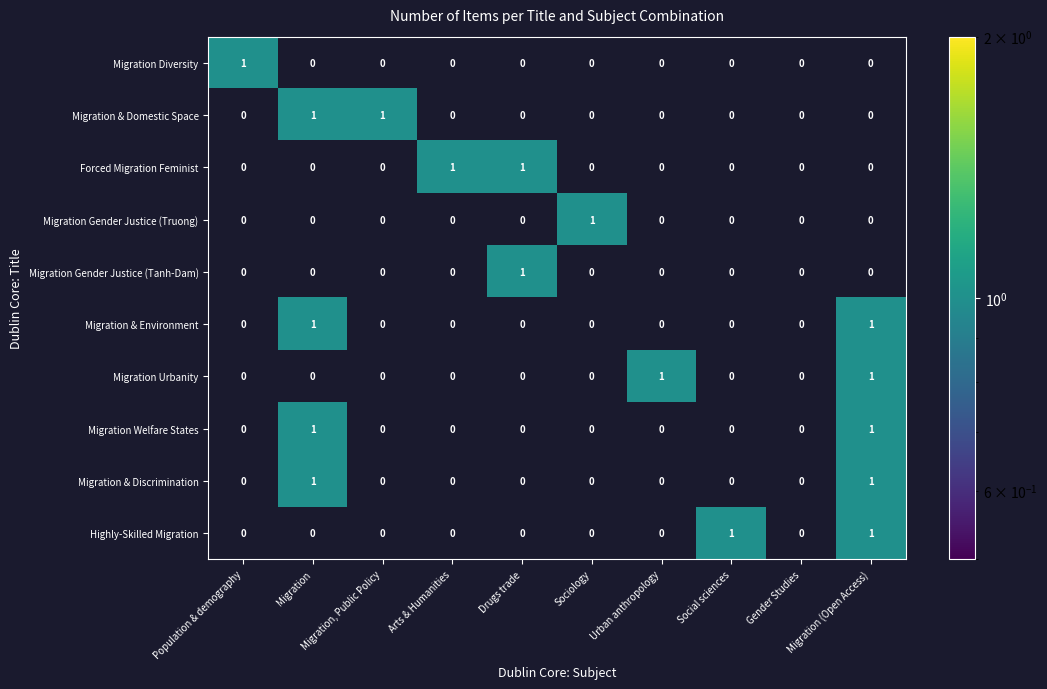

At how many categories does at least one series exceed 0?

9